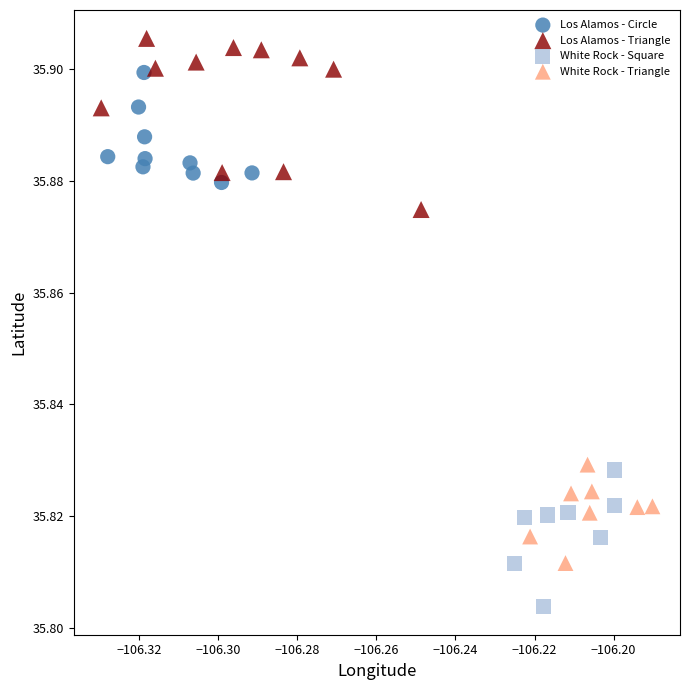

Which series contains the highest Y value?

Los Alamos - Triangle